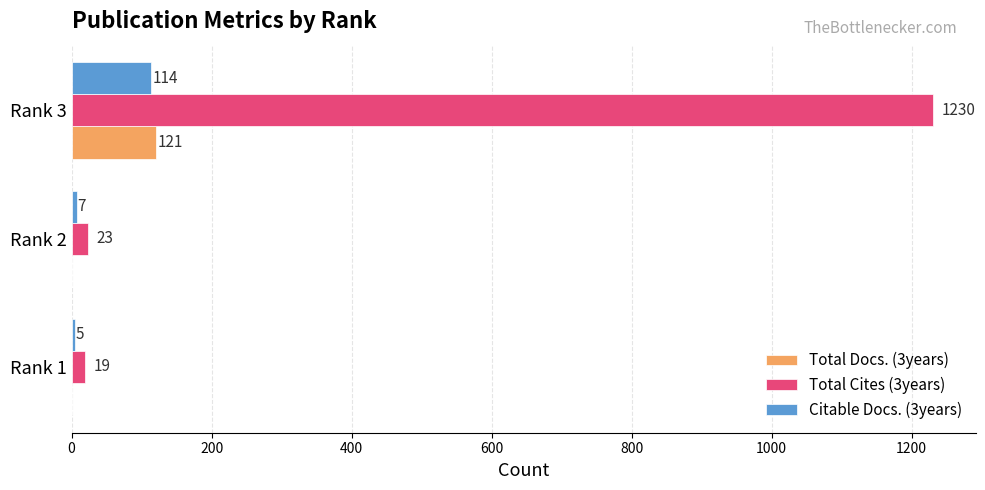

What is the total value across all series at Rank 1?

24